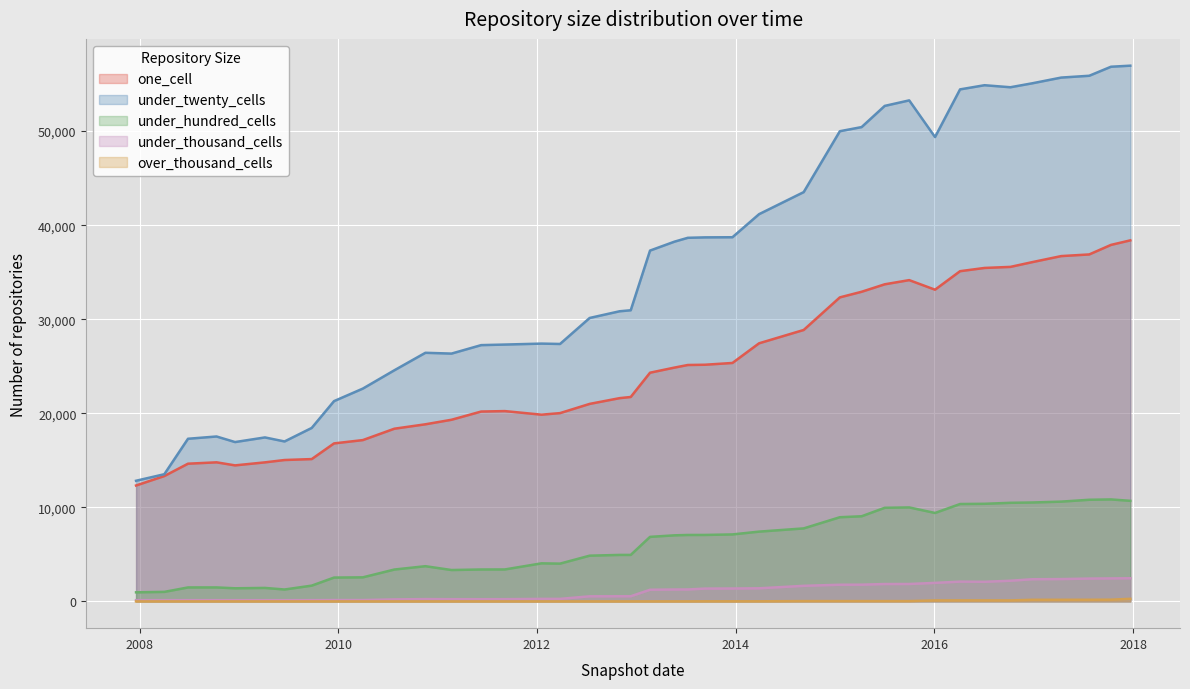

At which label does under_twenty_cells first exceed 37300?

2013-05-21